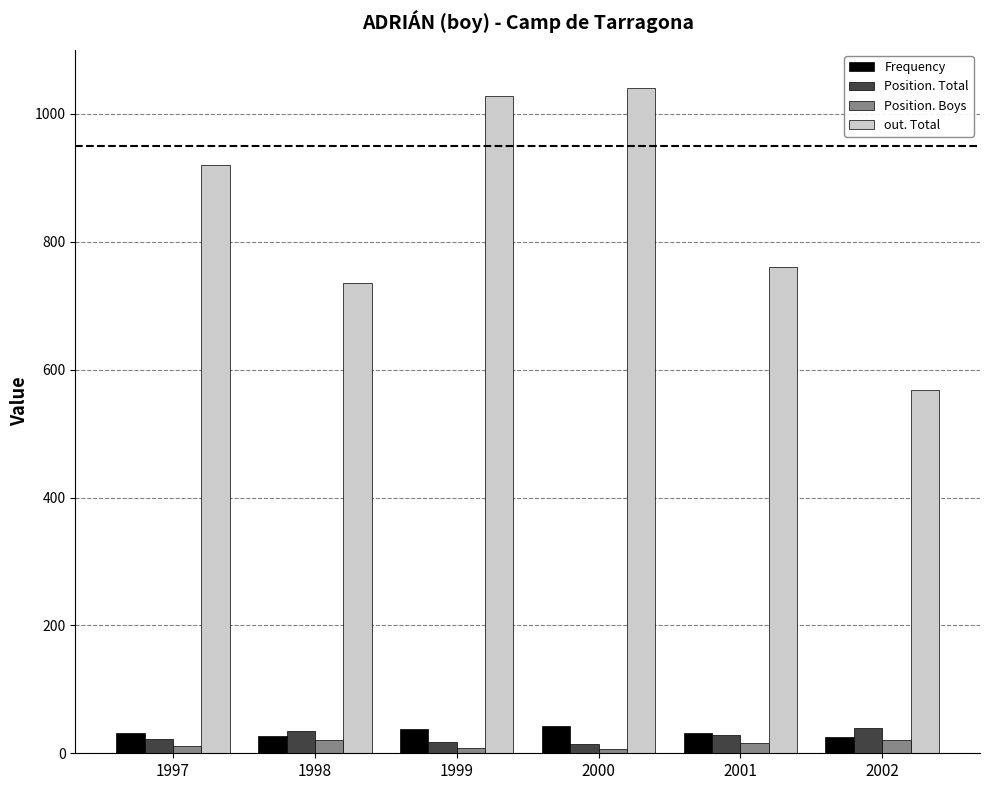

At which category does the chart reach its peak across all series?

2000